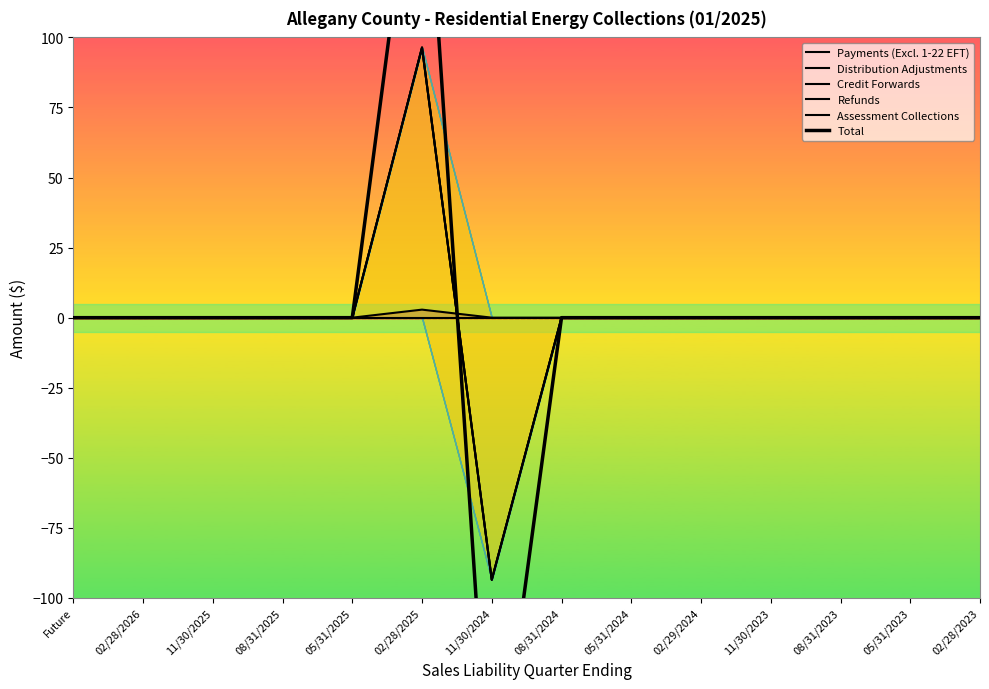

Reading left to right, extract all data points from this chart.

Payments (Excl. 1-22 EFT): 0.0	0.0	0.0	0.0	0.0	0.0	0.0	0.0	0.0	0.0	0.0	0.0	0.0	0.0
Distribution Adjustments: 0.0	0.0	0.0	0.0	0.0	2.9	0.0	0.0	0.0	0.0	0.0	0.0	0.0	0.0
Credit Forwards: 0.0	0.0	0.0	0.0	0.0	96.4	-93.5	0.0	0.0	0.0	0.0	0.0	0.0	0.0
Refunds: 0.0	0.0	0.0	0.0	0.0	96.4	-93.5	0.0	0.0	0.0	0.0	0.0	0.0	0.0
Assessment Collections: 0.0	0.0	0.0	0.0	0.0	96.4	-93.5	0.0	0.0	0.0	0.0	0.0	0.0	0.0
Total: 0.0	0.0	0.0	0.0	0.0	189.9	-184.2	0.0	0.0	0.0	0.0	0.0	0.0	0.0